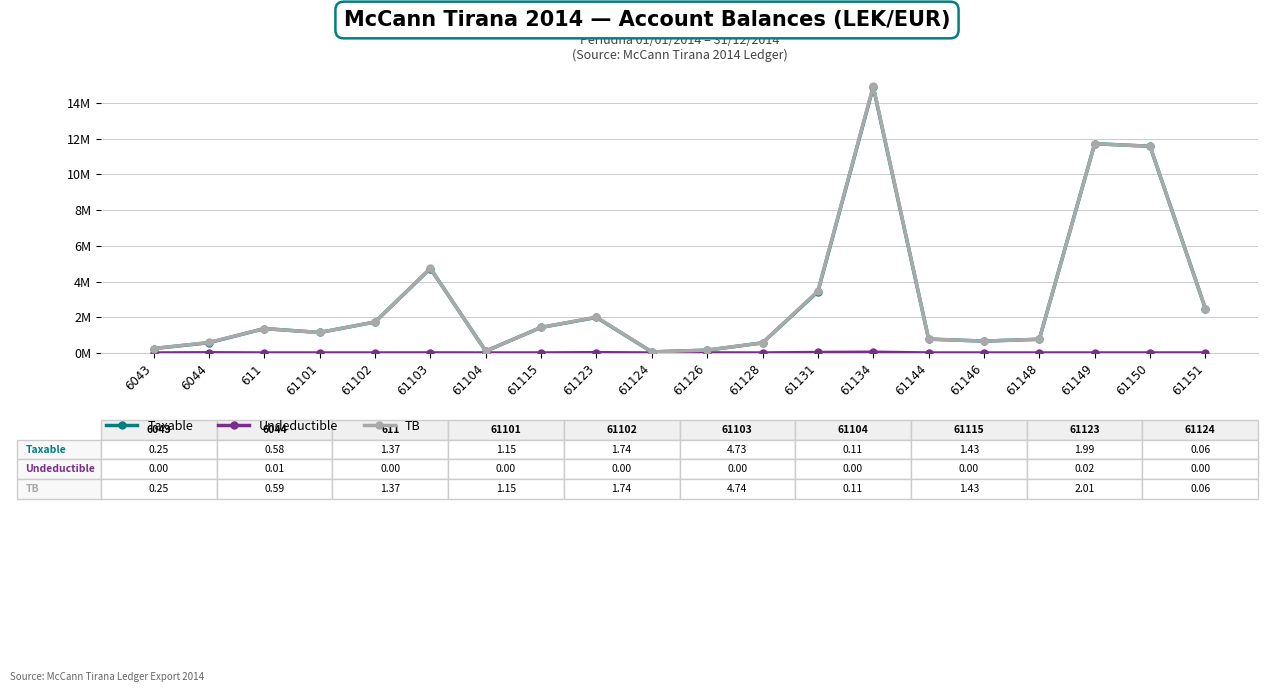

The TB series shows 0.2 at 61148. True or false?

False